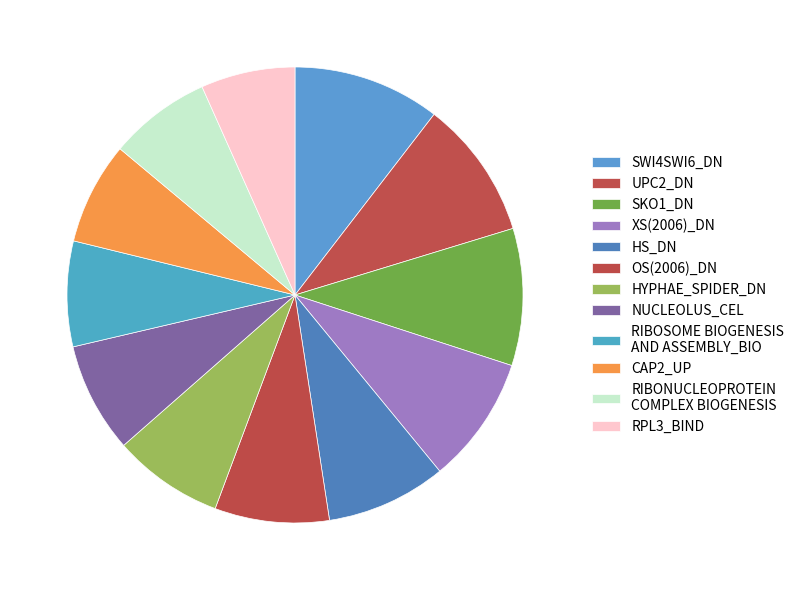

Rank the categories by value from lowest to highest.

RPL3_BIND, RIBONUCLEOPROTEIN
COMPLEX BIOGENESIS, CAP2_UP, RIBOSOME BIOGENESIS
AND ASSEMBLY_BIO, NUCLEOLUS_CEL, HYPHAE_SPIDER_DN, OS(2006)_DN, HS_DN, XS(2006)_DN, SKO1_DN, UPC2_DN, SWI4SWI6_DN